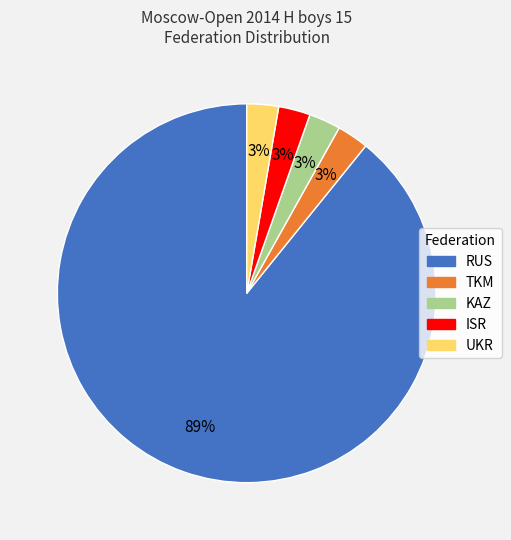

Does RUS represent more than half of the total?

Yes